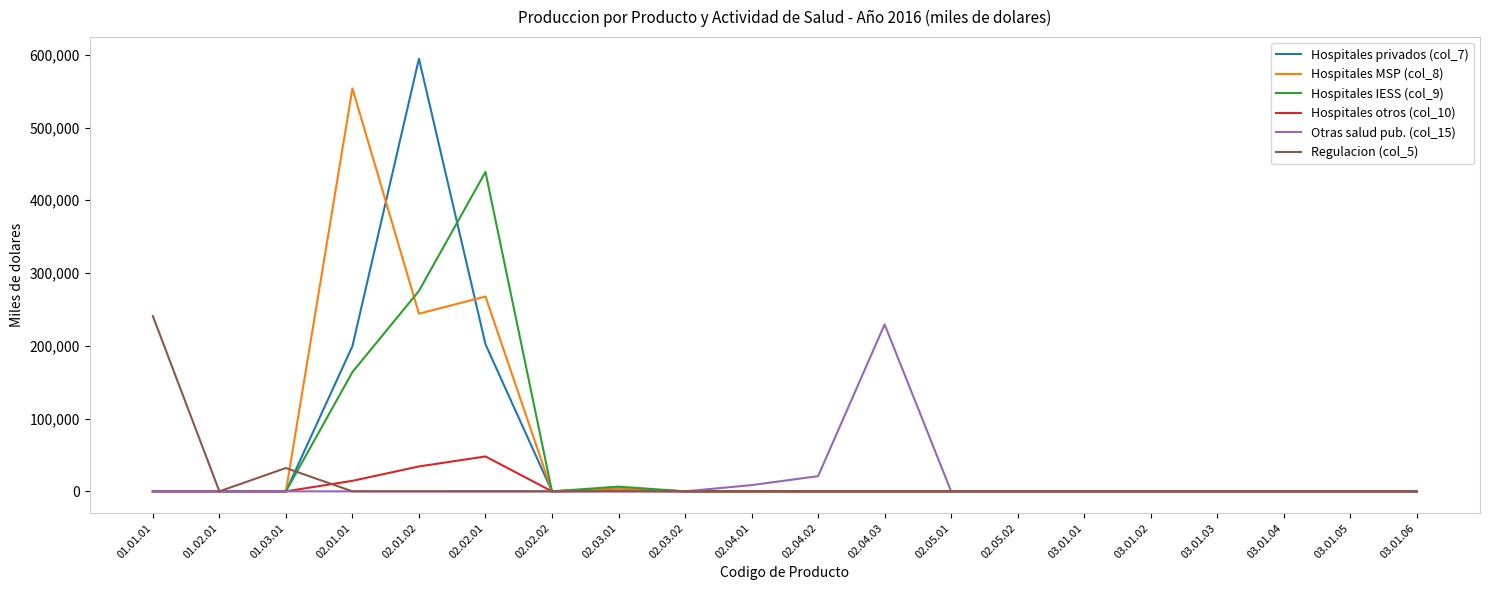

At which category is the sum across all series the highest?

02.01.02